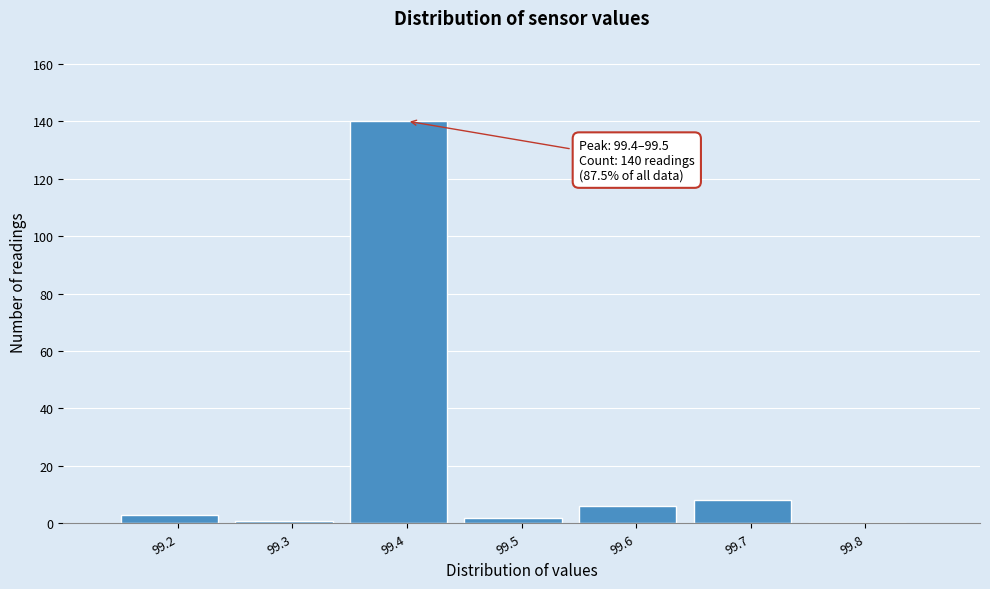

Reading left to right, transcribe all the data shown in this chart.

99.2=3	99.3=1	99.4=140	99.5=2	99.6=6	99.7=8	99.8=0